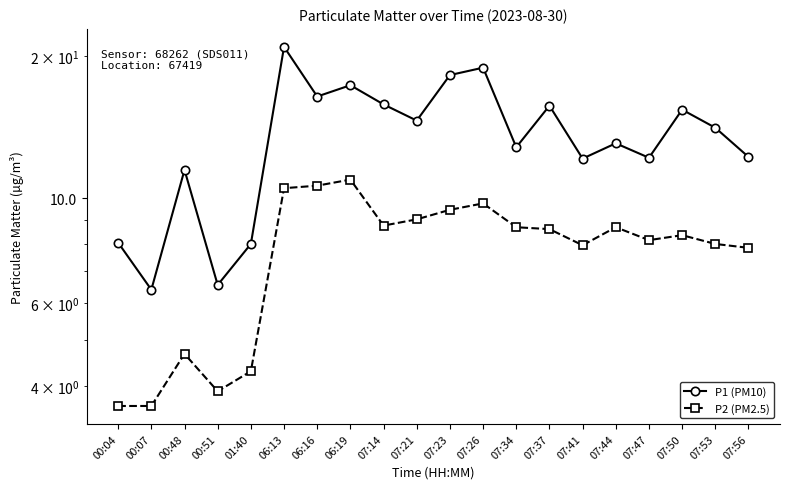

What is the average value of the P1 (PM10) series?

13.5